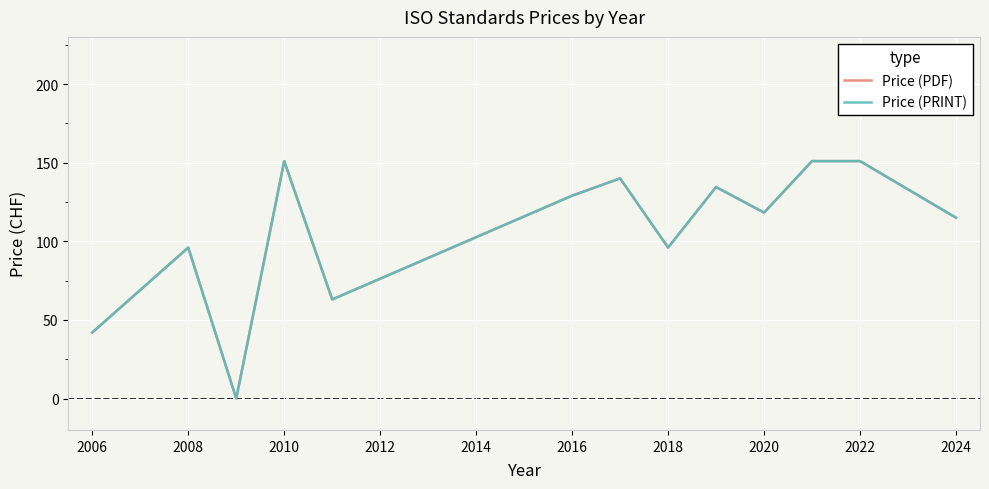

What is the sum of all Price (PDF) values?

1386.8